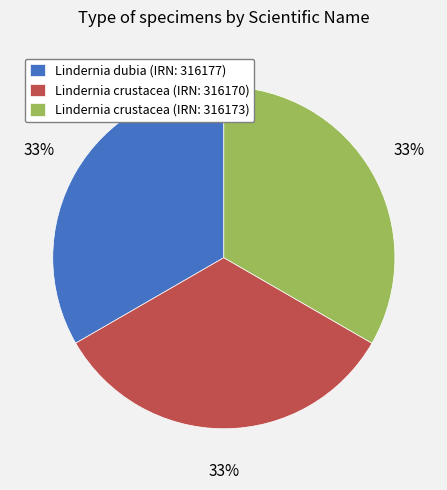

What is the ratio of the value at Lindernia crustacea (IRN: 316170) to the value at Lindernia dubia (IRN: 316177)?

1.0